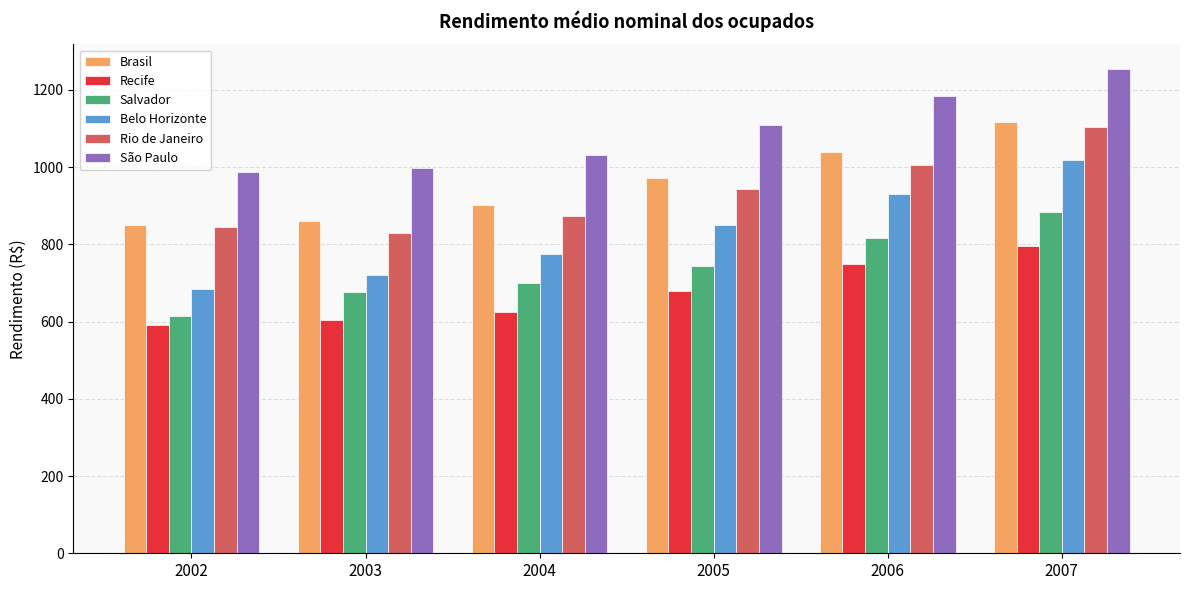

What is the difference between the highest and lowest values at 2005?

427.7